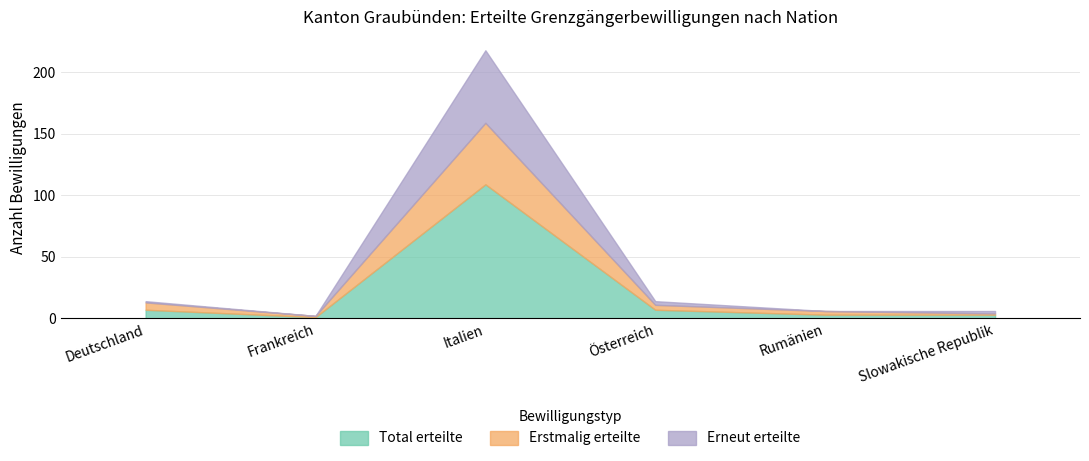

What is the average value of the Erneut erteilte series?

11